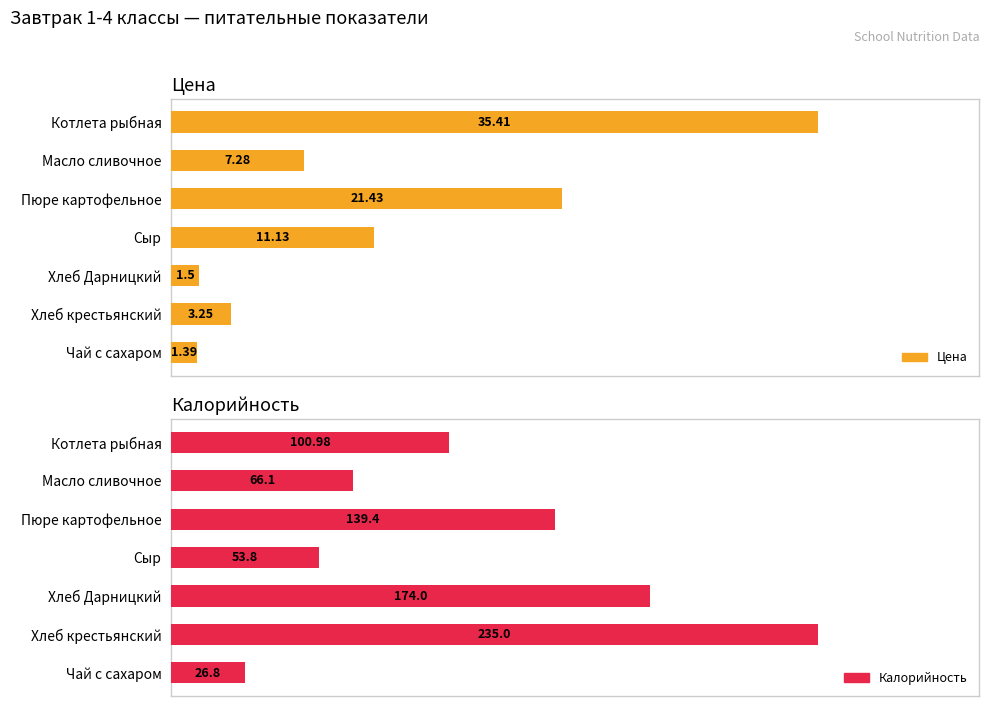

List the series in order of their overall mean, lowest first.

Цена, Калорийность